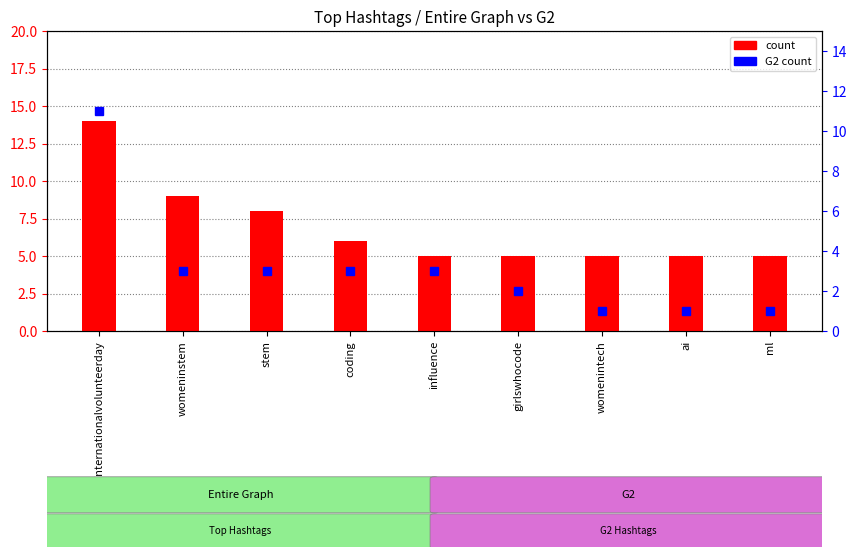

How many count values are between 5 and 8?

7